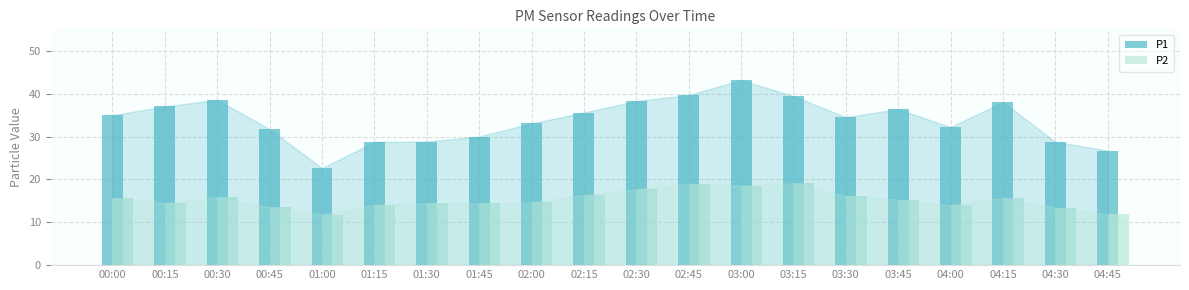

How many bars are there in total?

40